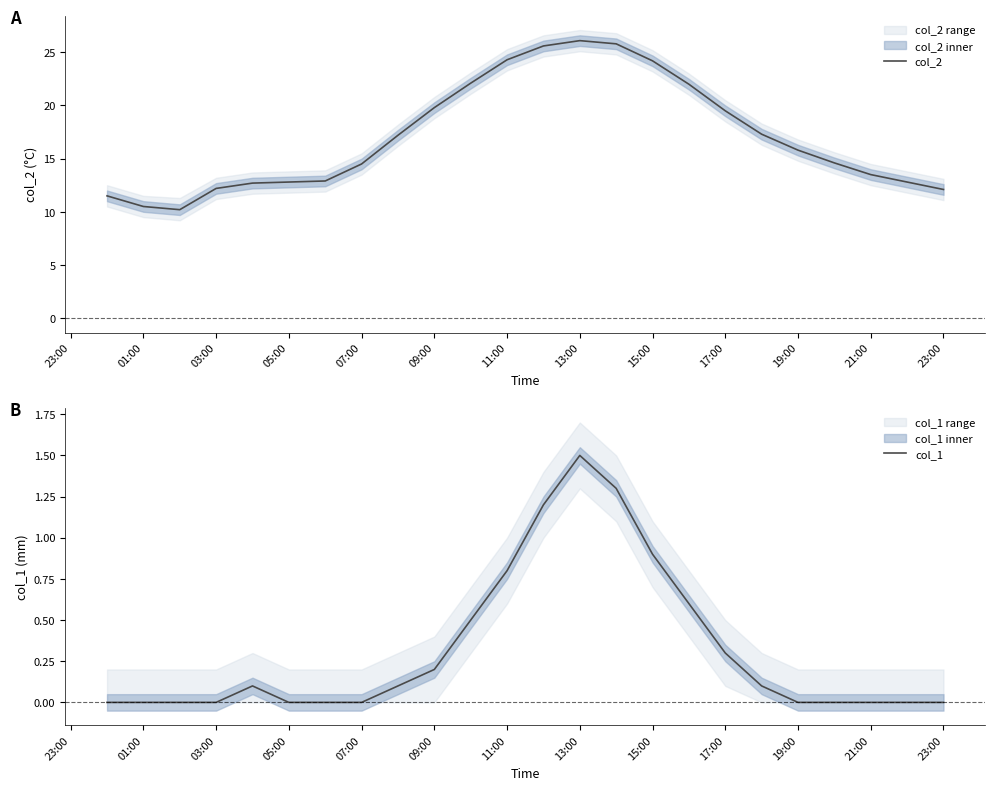

True or false: col_2 and col_1 intersect in this chart.

False